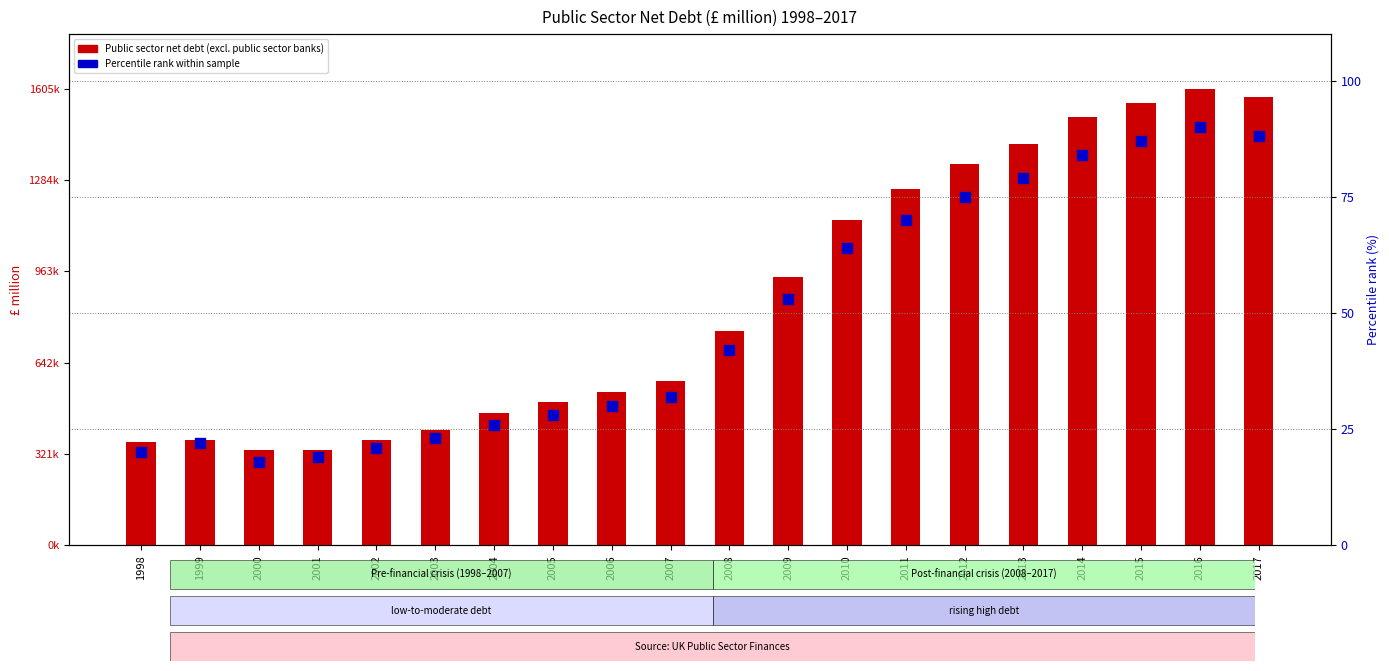

Which series has the widest spread of Y values?

Public sector net debt (excl. public sector banks)